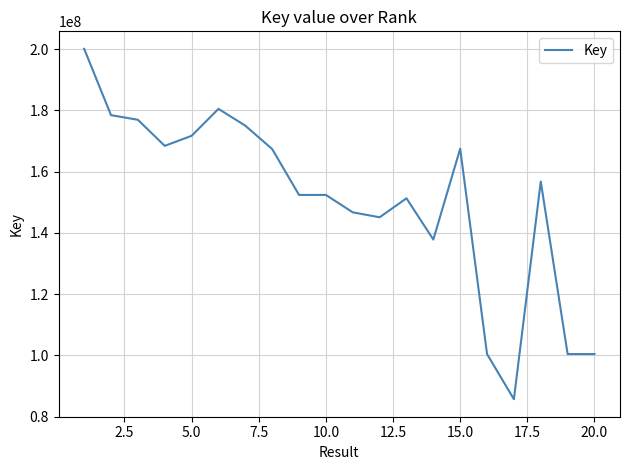

What is the sum of all values?

3015305918